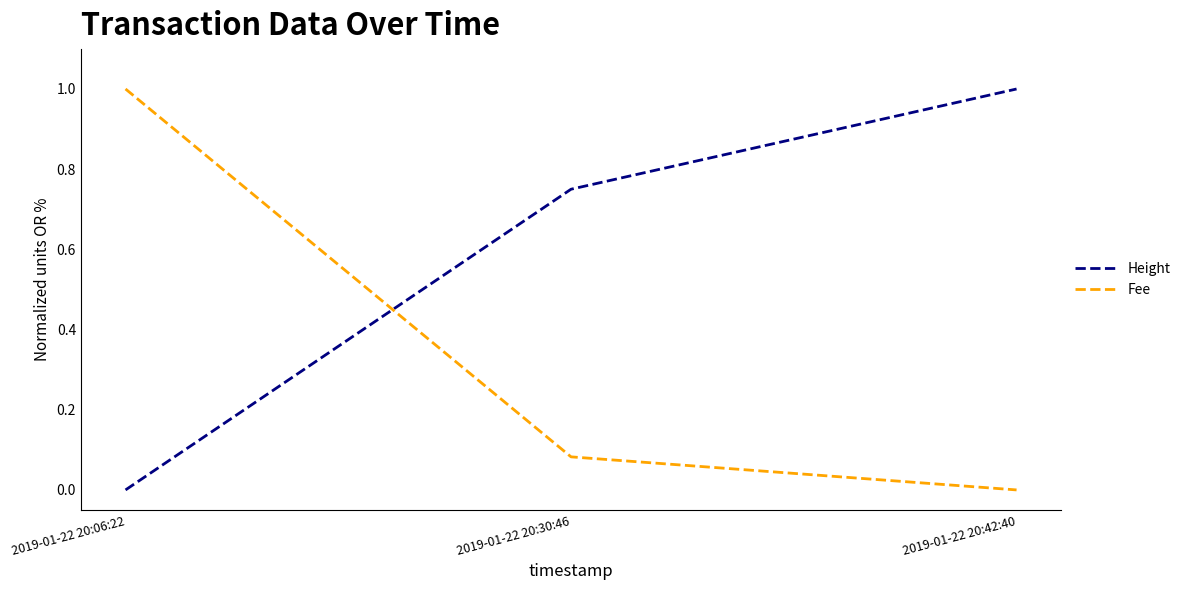

What position from the right is 2019-01-22 20:06:22?

3